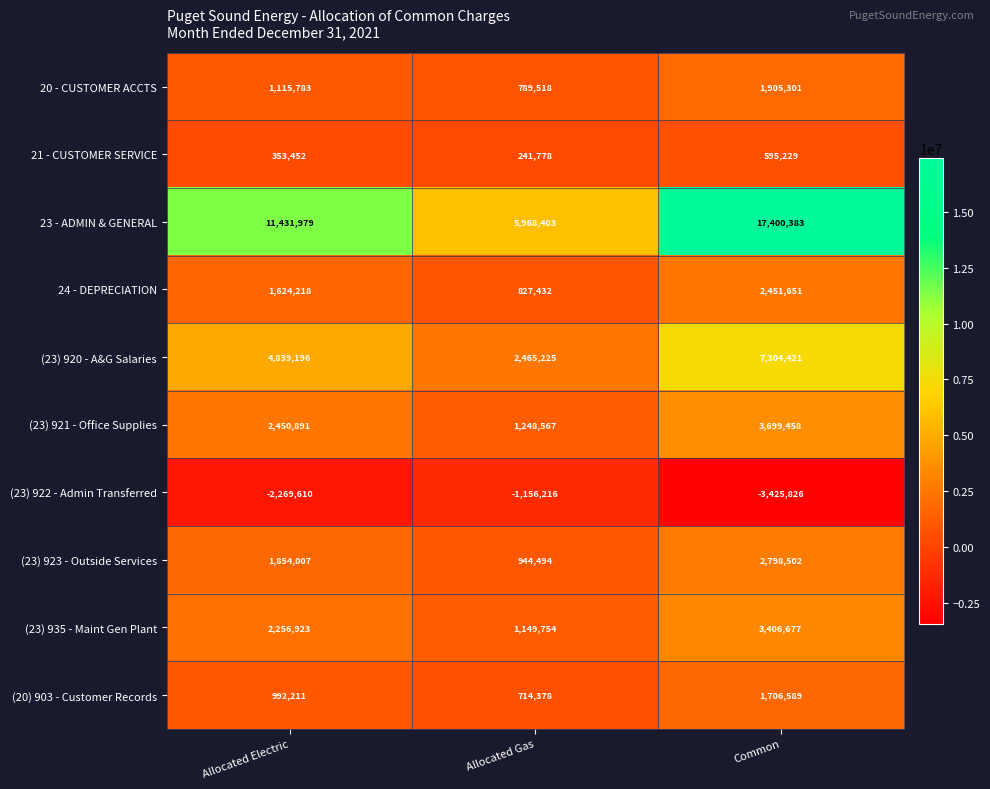

The value of 23 - ADMIN & GENERAL at Allocated Gas is 5968403. True or false?

True